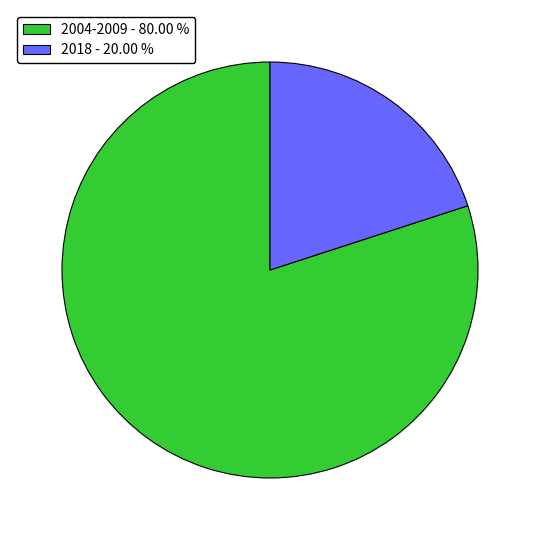

Does any single category account for the majority?

Yes